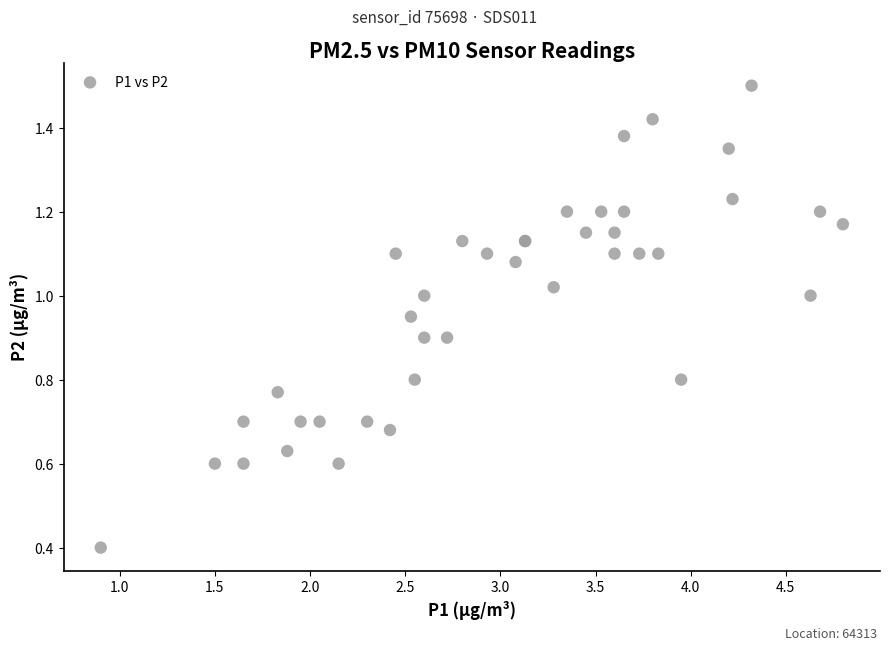

What Y value in the scatter plot is closest to 0?

0.4